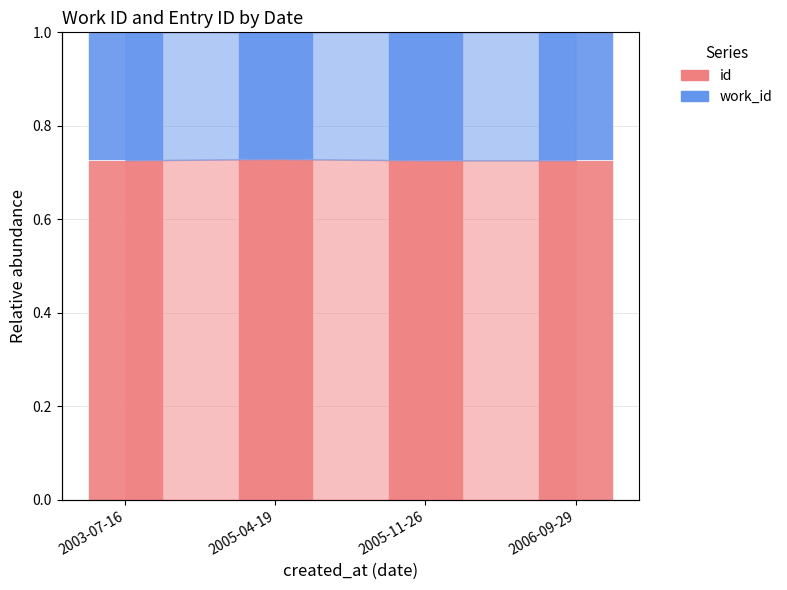

Rank the categories by id value from highest to lowest.

2005-04-19, 2005-11-26, 2003-07-16, 2006-09-29